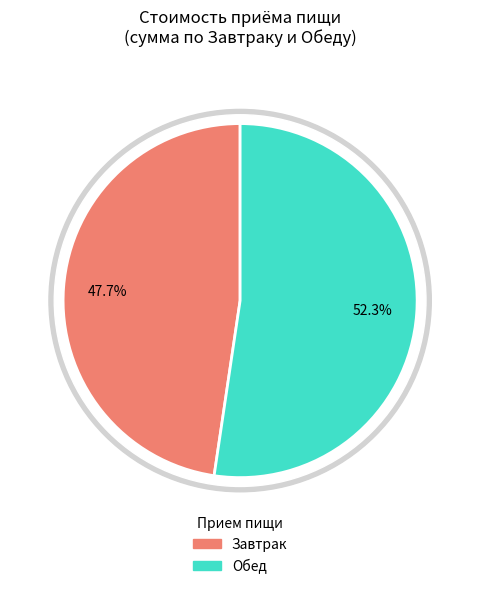

The Обед slice represents 42% of the pie. True or false?

False